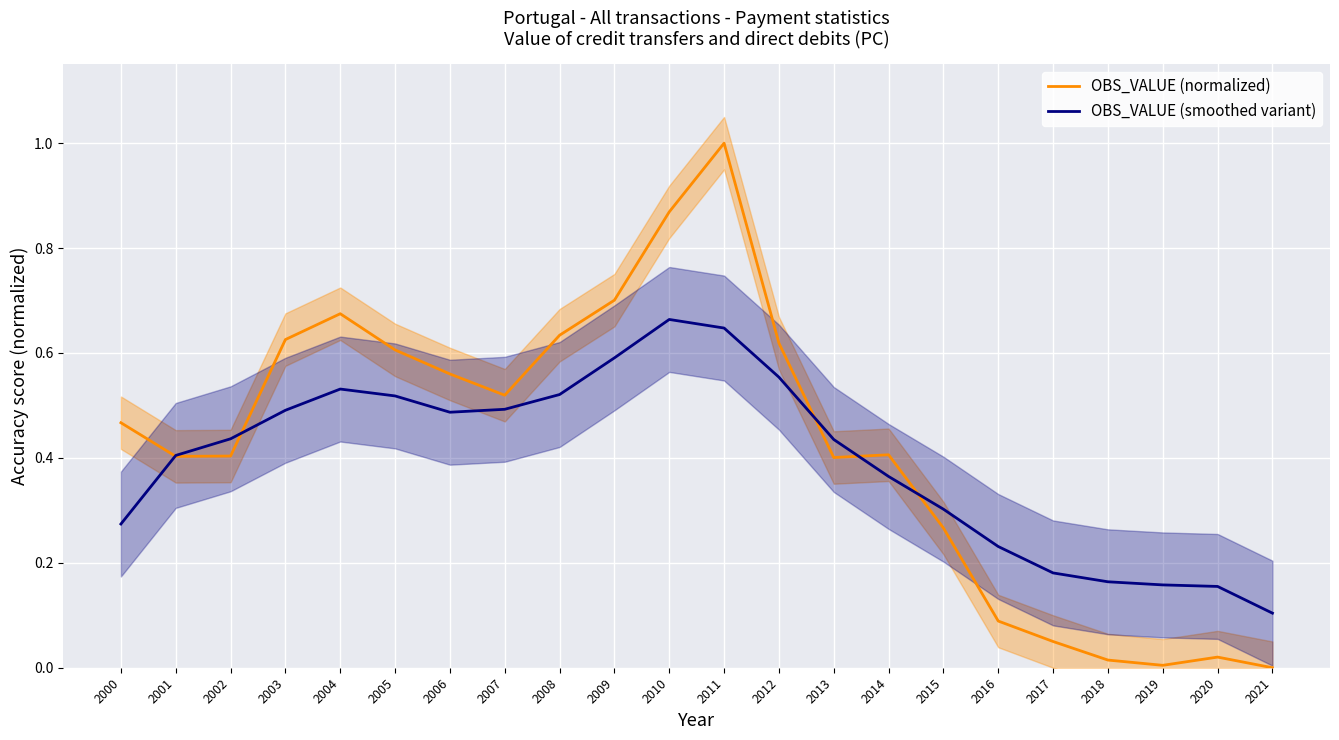

What are all the series names shown in the legend?

OBS_VALUE (normalized), OBS_VALUE (smoothed variant)